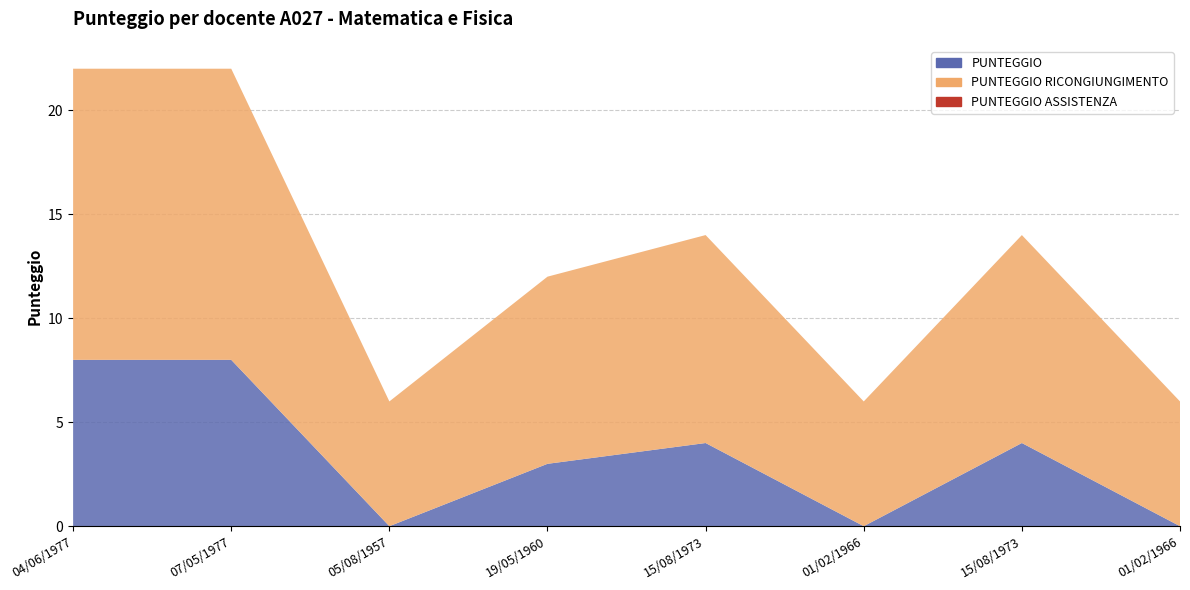

Reading left to right, list all the values displayed in this chart.

PUNTEGGIO: 04/06/1977=8	07/05/1977=8	05/08/1957=0	19/05/1960=3	15/08/1973=4	01/02/1966=0	15/08/1973=4	01/02/1966=0
PUNTEGGIO RICONGIUNGIMENTO: 04/06/1977=14	07/05/1977=14	05/08/1957=6	19/05/1960=9	15/08/1973=10	01/02/1966=6	15/08/1973=10	01/02/1966=6
PUNTEGGIO ASSISTENZA: 04/06/1977=0	07/05/1977=0	05/08/1957=0	19/05/1960=0	15/08/1973=0	01/02/1966=0	15/08/1973=0	01/02/1966=0